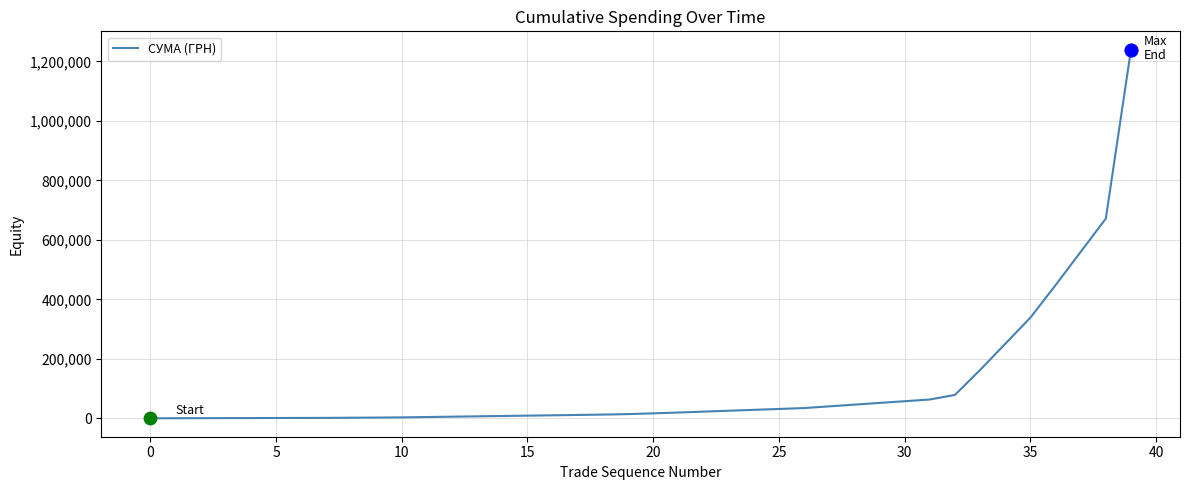

What is the maximum value shown in the chart?

1239260.1